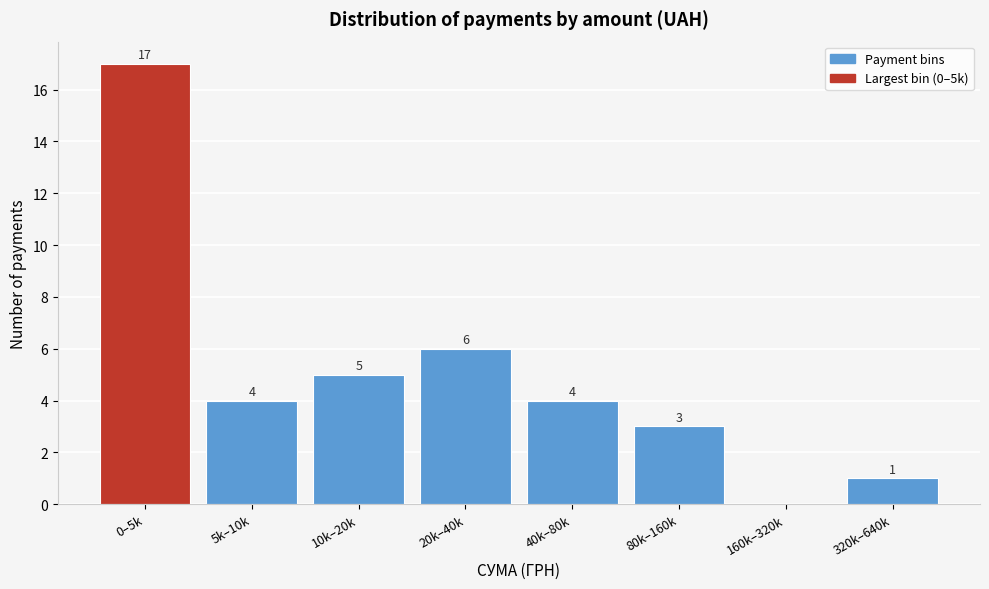

Reading left to right, list all the values displayed in this chart.

0–5k=17	5k–10k=4	10k–20k=5	20k–40k=6	40k–80k=4	80k–160k=3	160k–320k=0	320k–640k=1